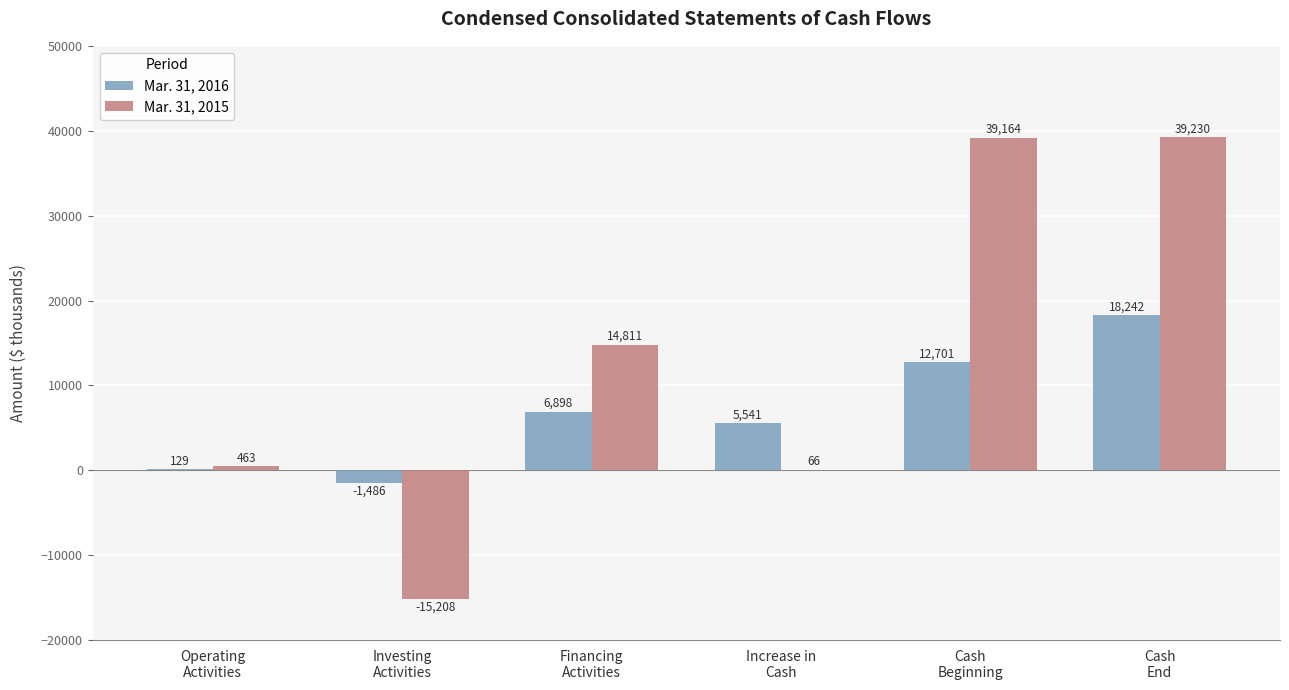

What is the difference between the Mar. 31, 2015 values at Operating
Activities and Cash
Beginning?

38701